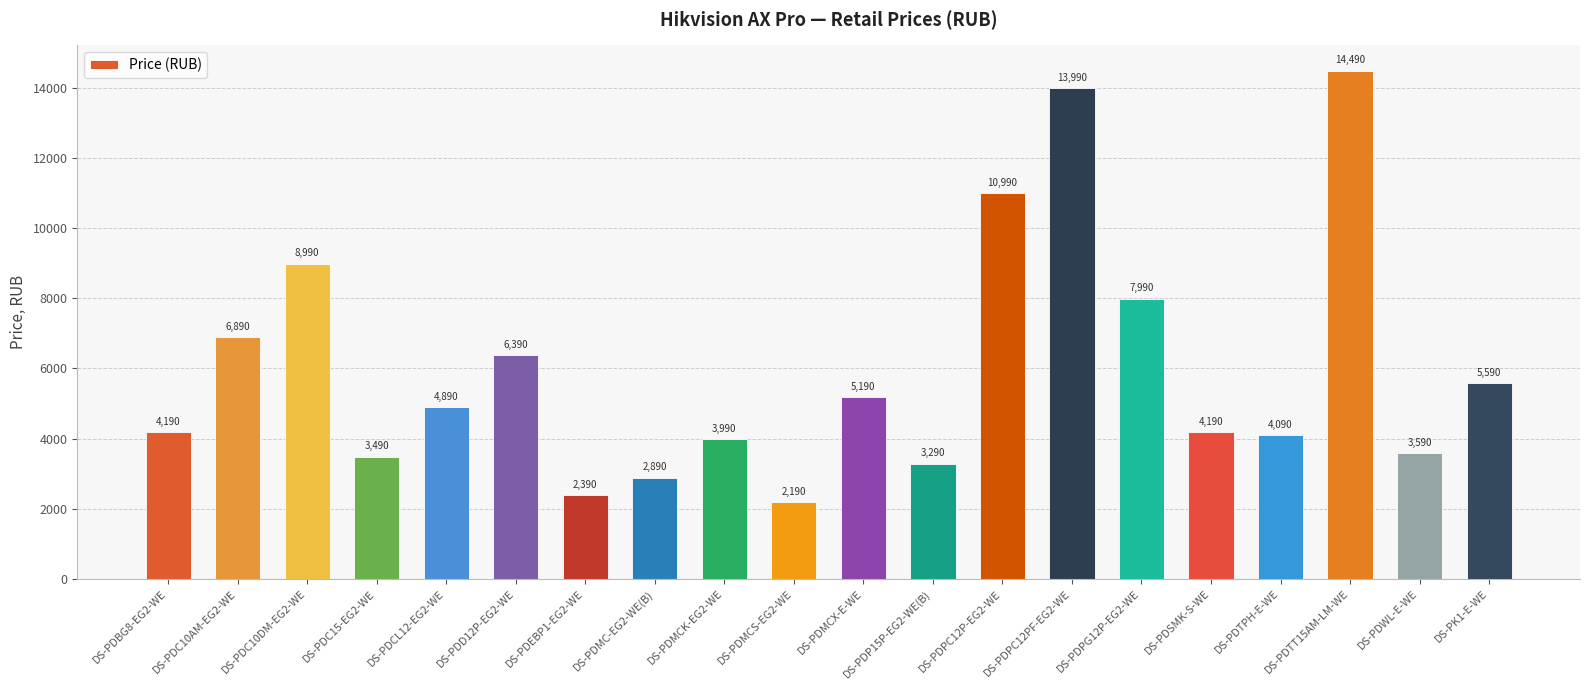

Which category has the lowest value across all series?

DS-PDMCS-EG2-WE